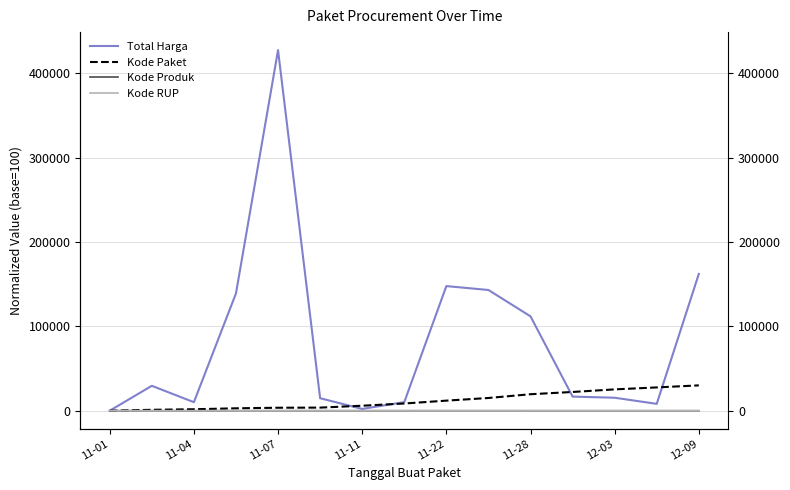

What is the lowest value of the Kode Paket series?

100.0